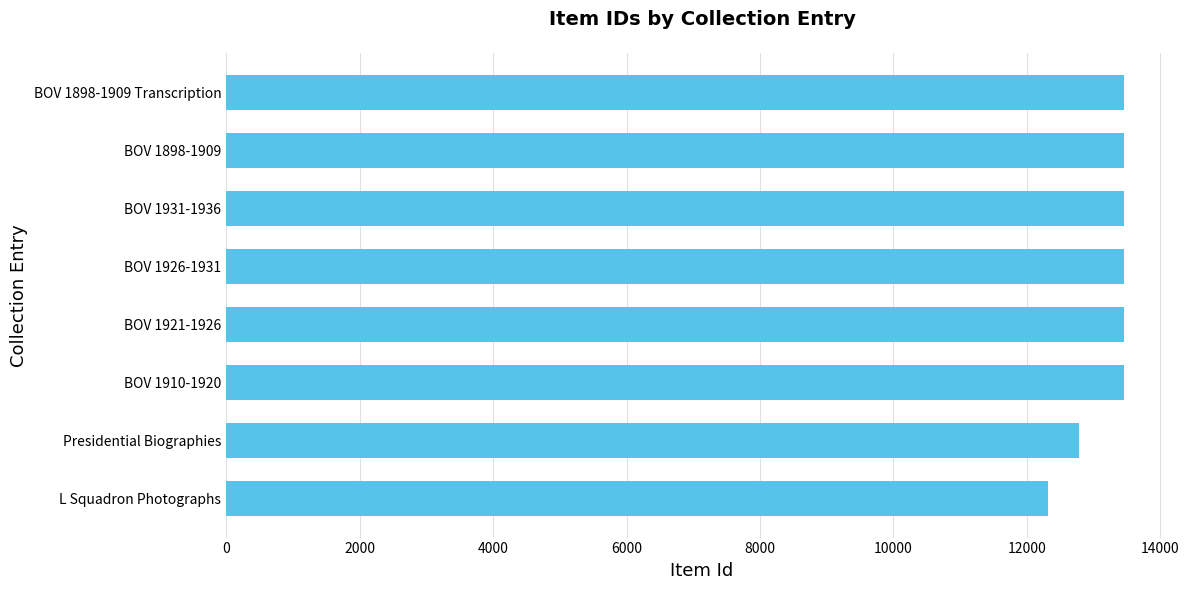

What is the change in value from L Squadron Photographs to BOV 1921-1926?

+1128